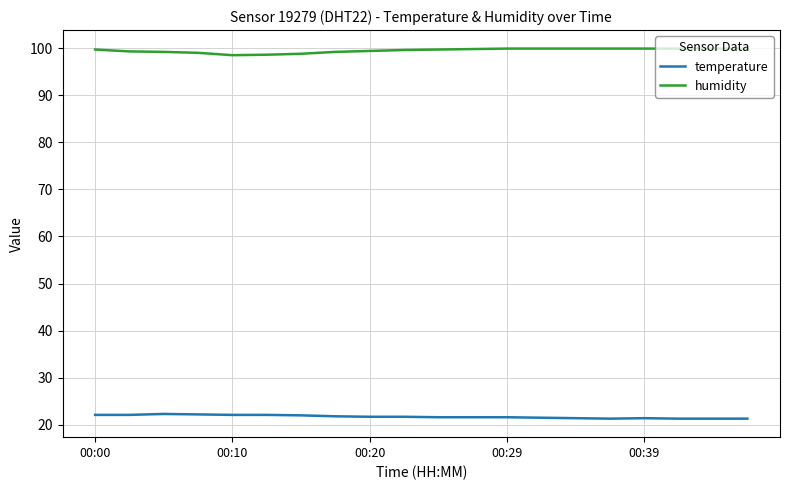

What is the highest value of the humidity series?

99.9